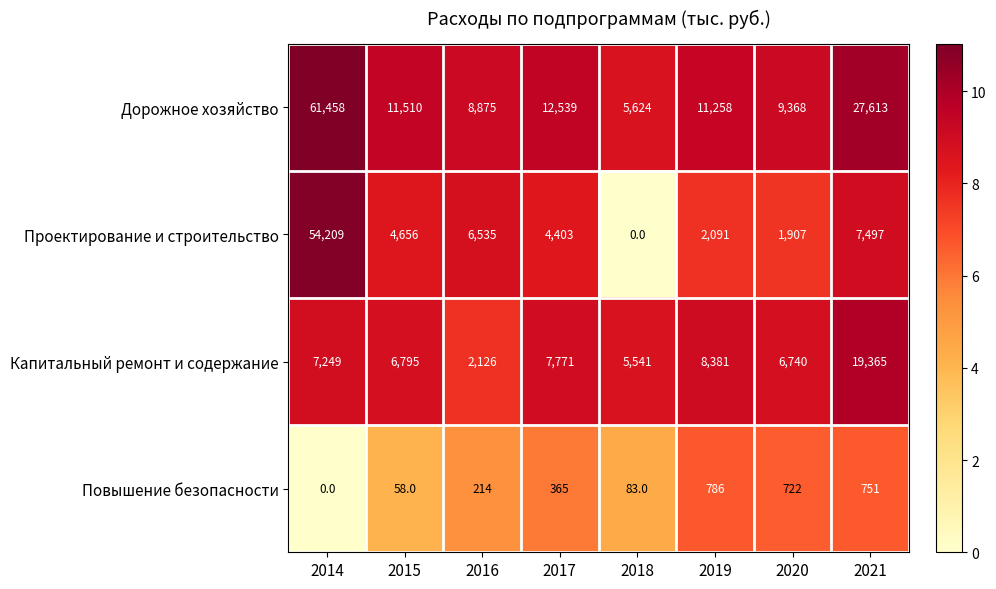

At how many categories does at least one series exceed 1?

8